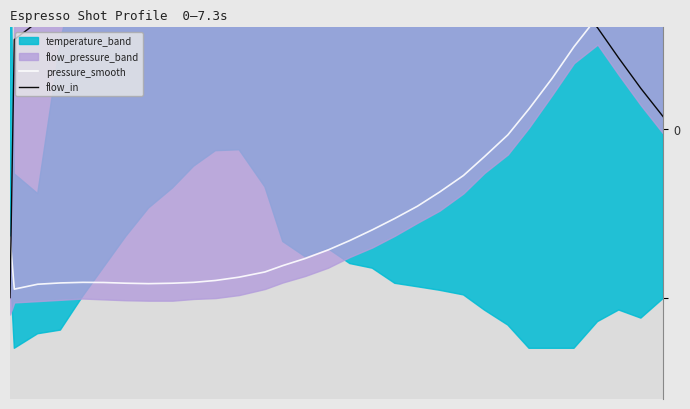

How many values in pressure_smooth are above zero?

7